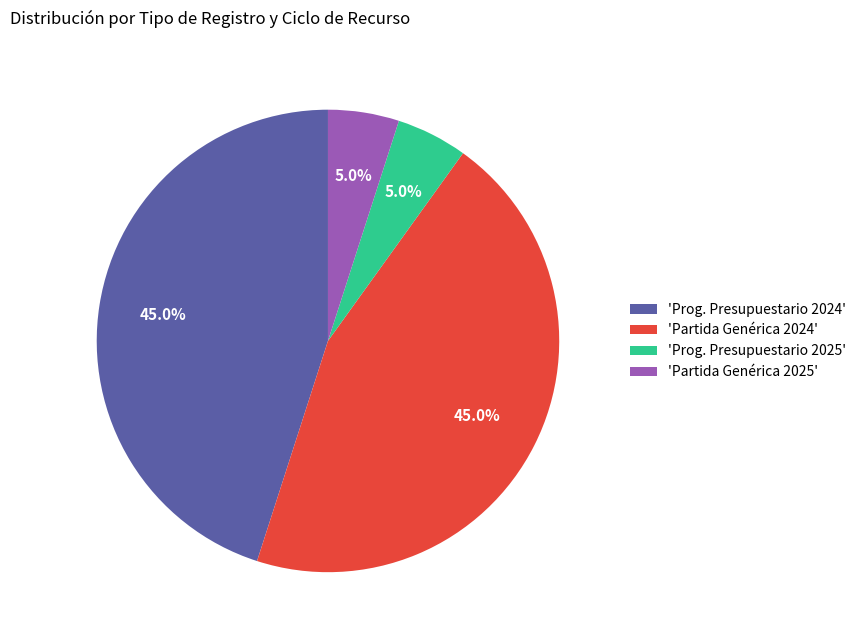

Does any single category account for the majority?

No